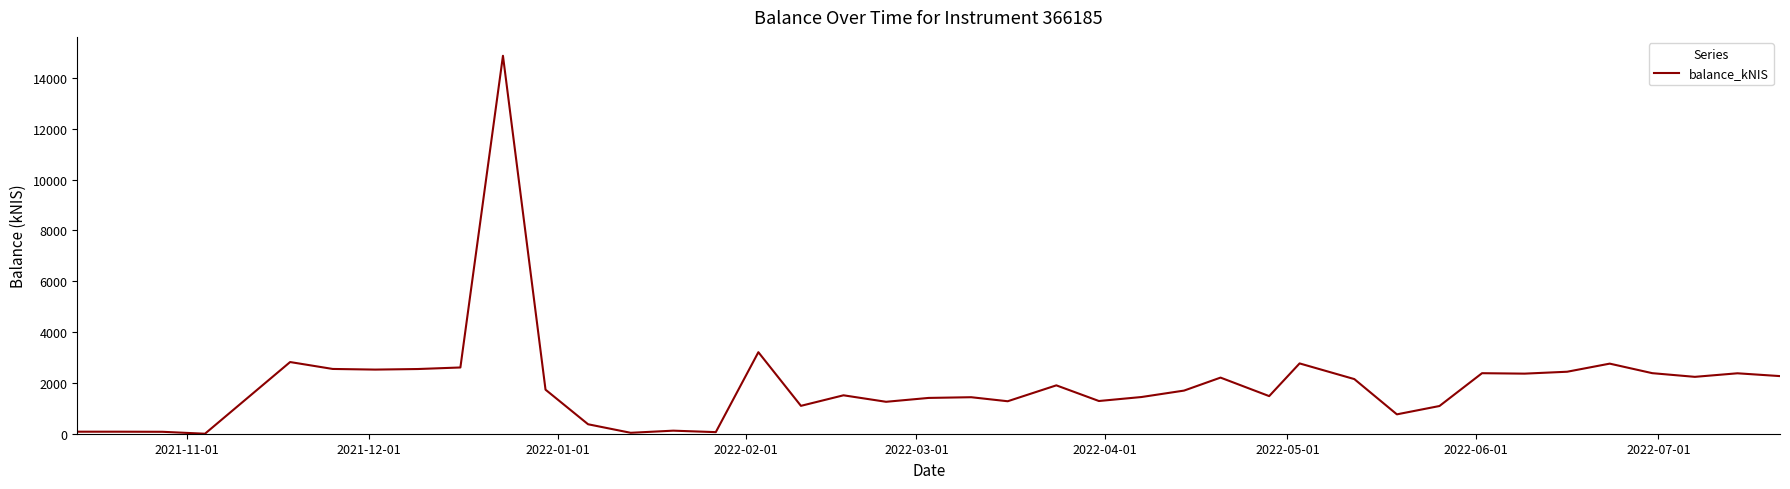

What is the difference between the maximum and minimum values?

14876.9